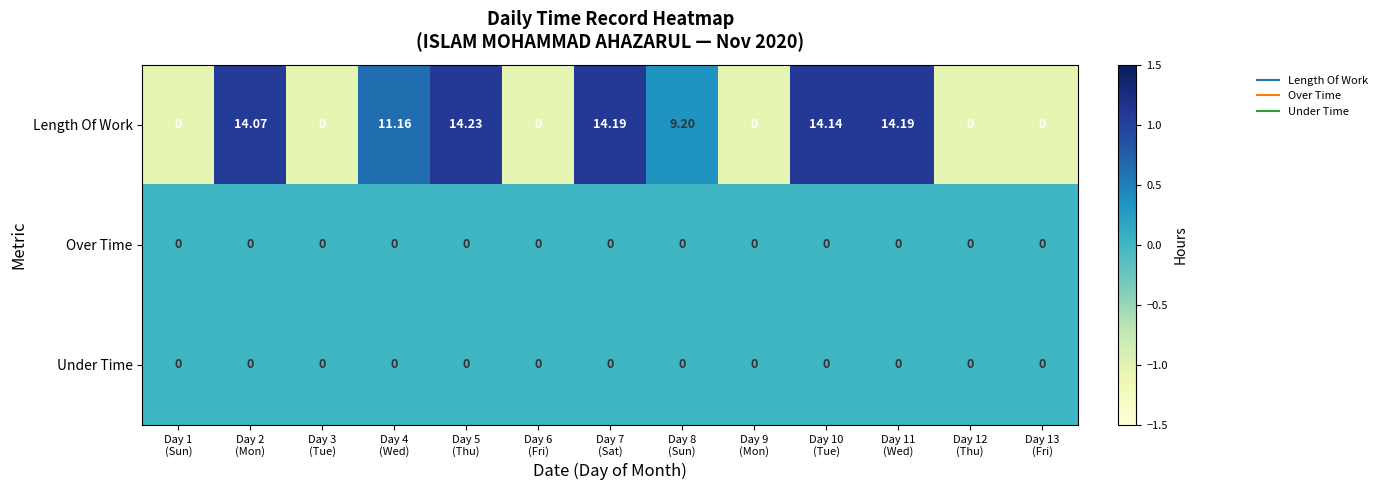

What is the minimum value shown in the chart?

0.0